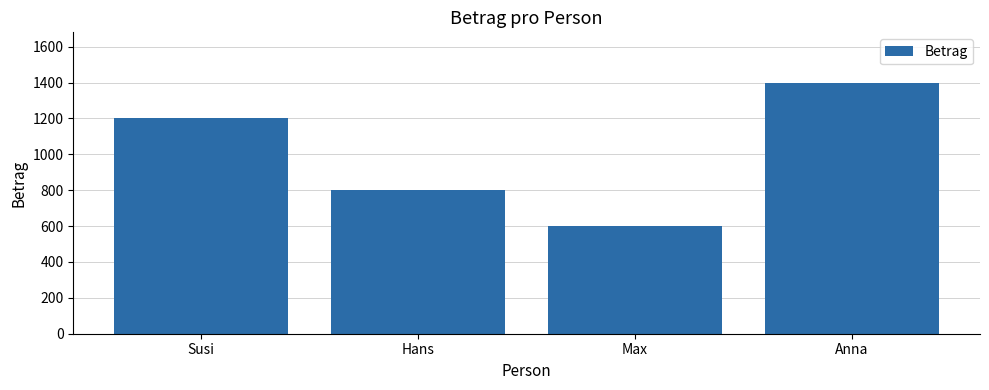

What is the maximum value shown in the chart?

1400